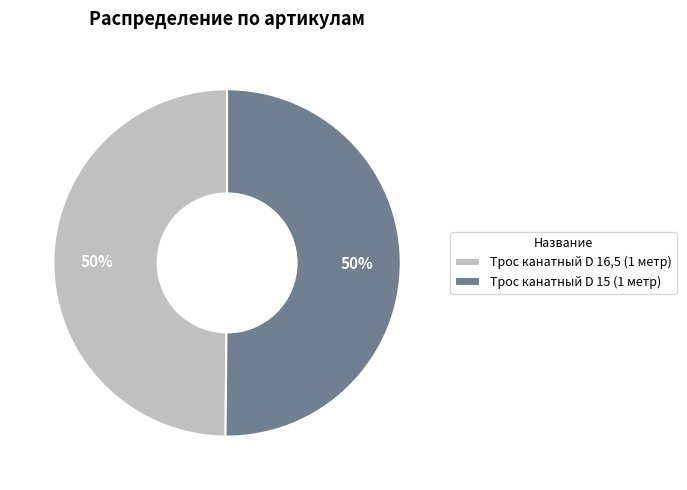

Is it true that Трос канатный D 16,5 (1 метр) is 43% of the pie?

False